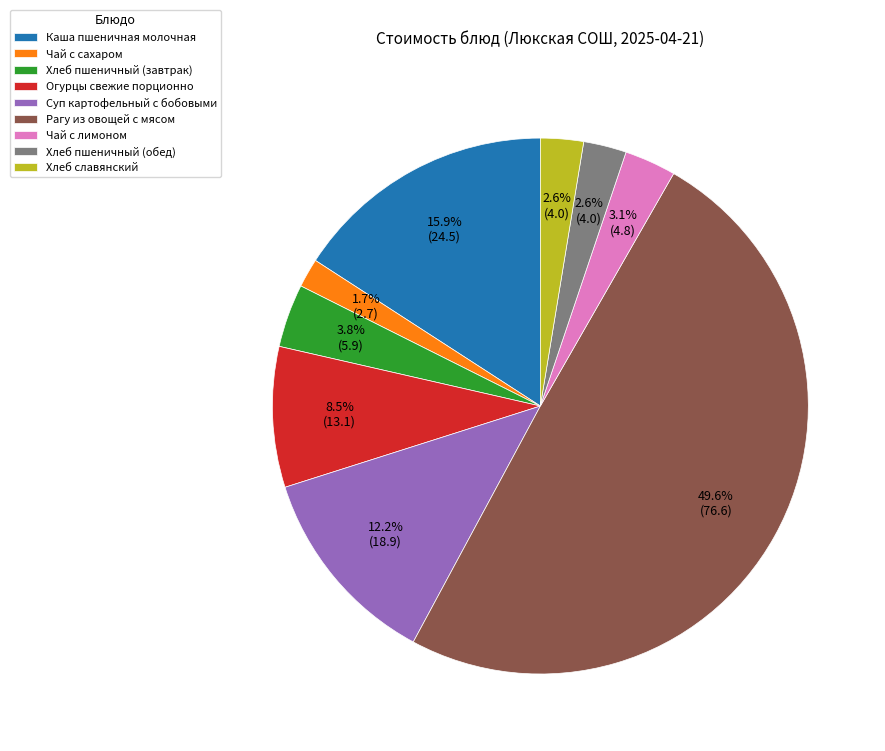

The Суп картофельный с бобовыми slice represents 1% of the pie. True or false?

False